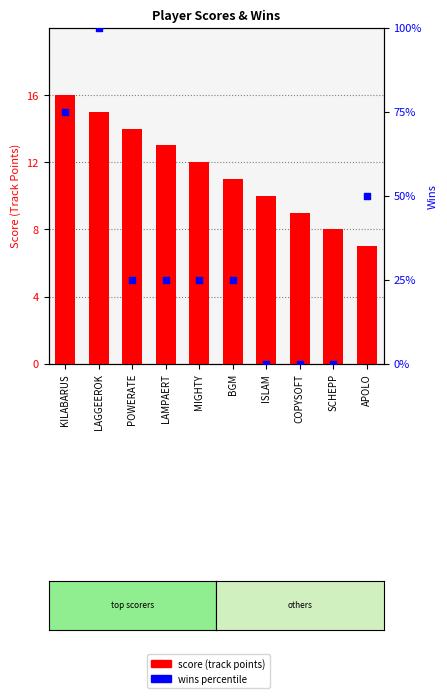

Which series has the largest Y range (max minus min)?

wins percentile